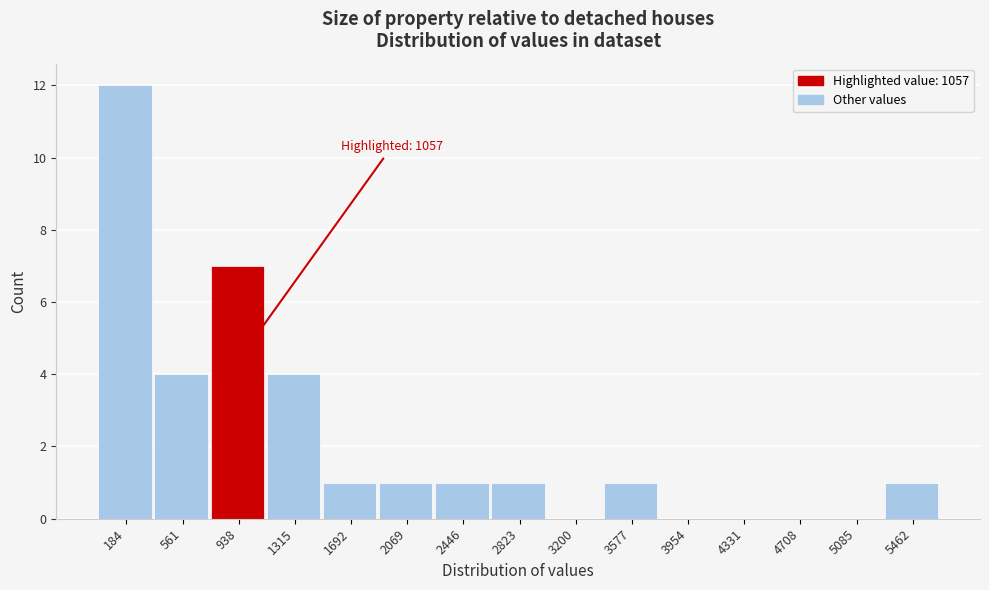

Reading left to right, extract all data points from this chart.

184=12	561=4	938=7	1315=4	1692=1	2069=1	2446=1	2823=1	3200=0	3577=1	3954=0	4331=0	4708=0	5085=0	5462=1